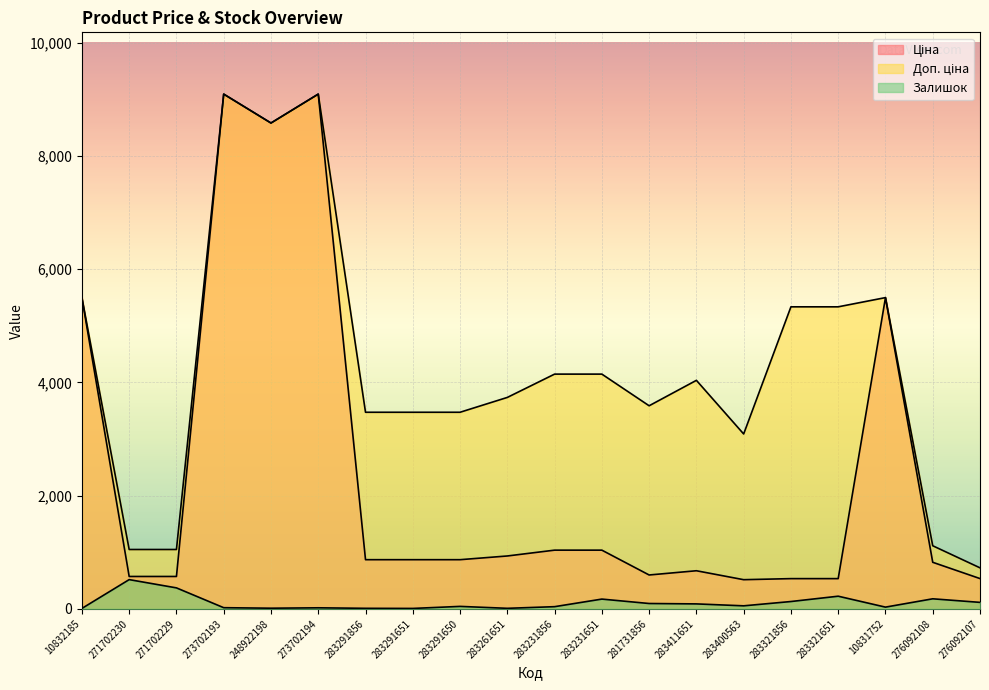

The Ціна series shows 1333.6 at 283291856. True or false?

False